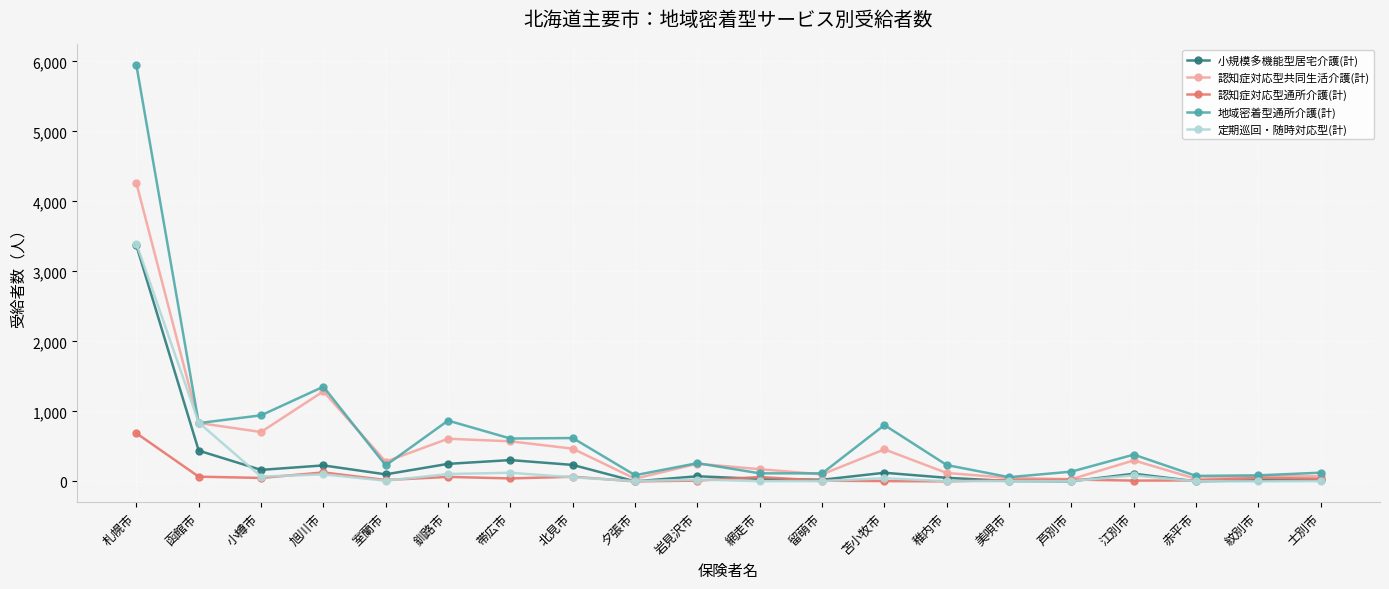

What is the spread (max minus min) of values at 岩見沢市?

249